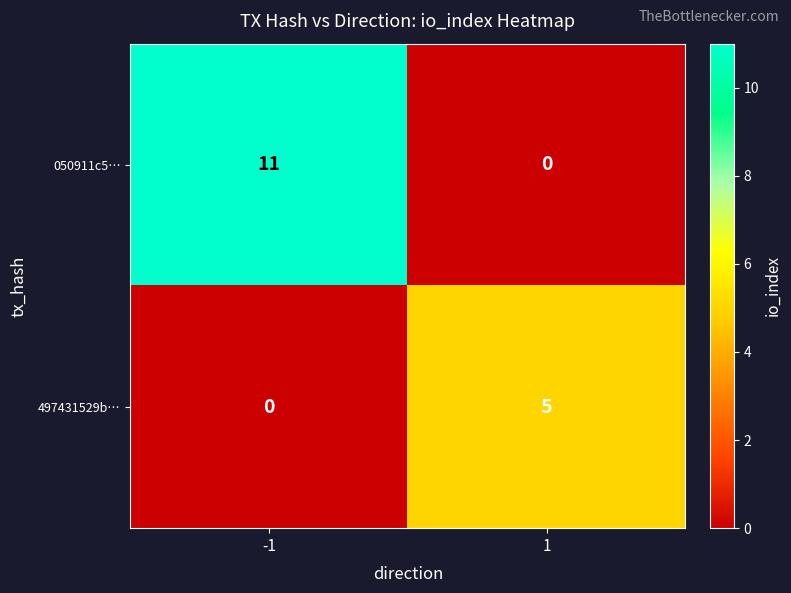

What is the sum of all 050911c5… values?

11